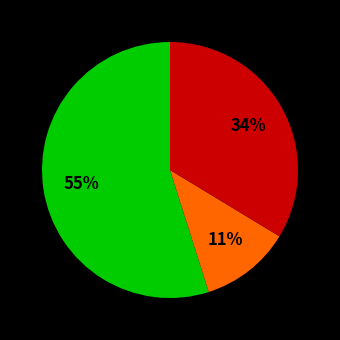

To the nearest percent, what is the average slice percentage?

33%